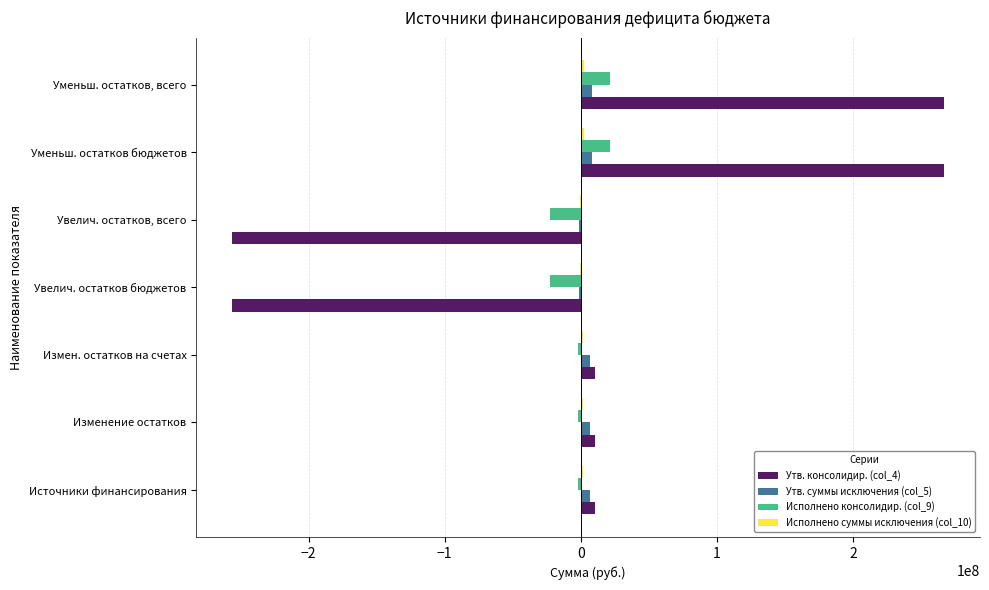

What is the sum of all Утв. консолидир. (col_4) values?

53339467.9